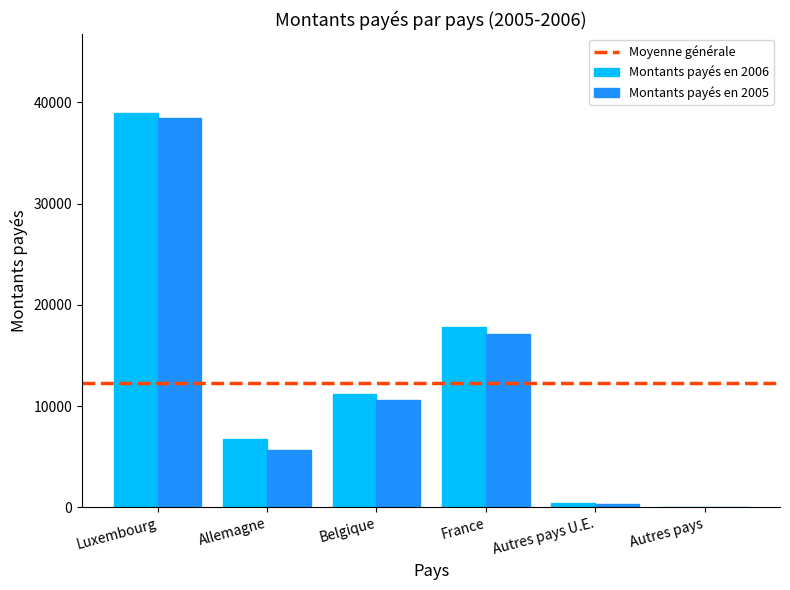

What is the maximum value for Montants payés en 2005?

38426.8